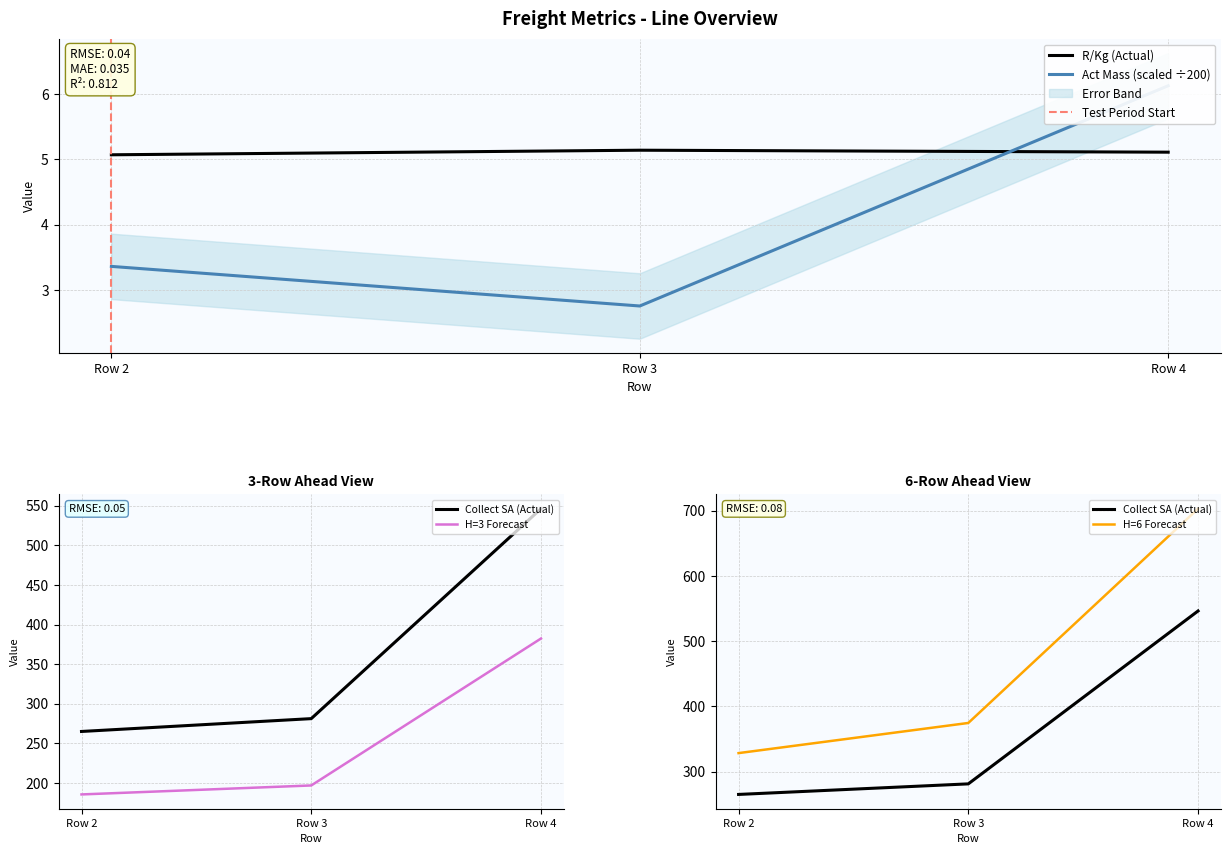

At which category does the chart reach its peak across all series?

Row 4